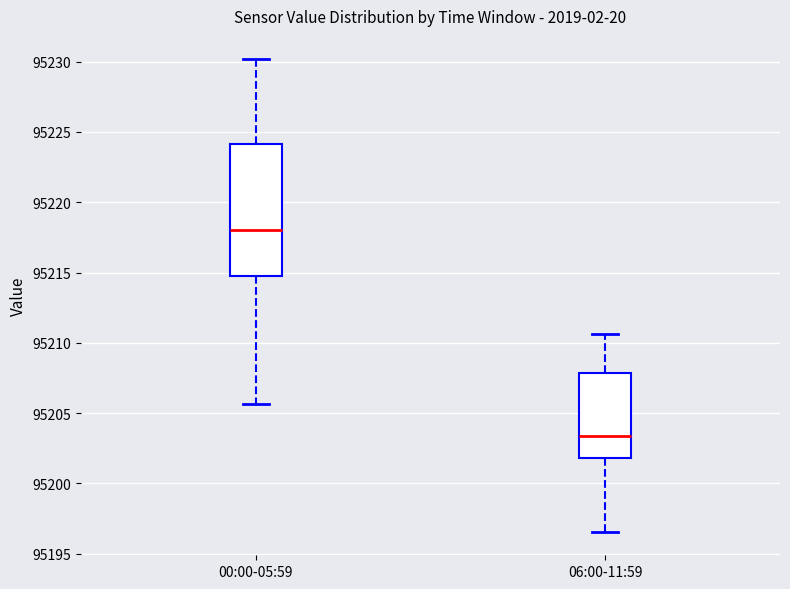

Reading left to right, read every box against the y-axis: the position of its median line, the range the box covers, and the ends of its whiskers. The values are not printed on the chart, so give them approximately, as read against the axis.

00:00-05:59: median 95218.0, box 95214.5 to 95224.0, whiskers 95205.5 to 95230.0
06:00-11:59: median 95203.5, box 95202.0 to 95208.0, whiskers 95196.5 to 95210.5